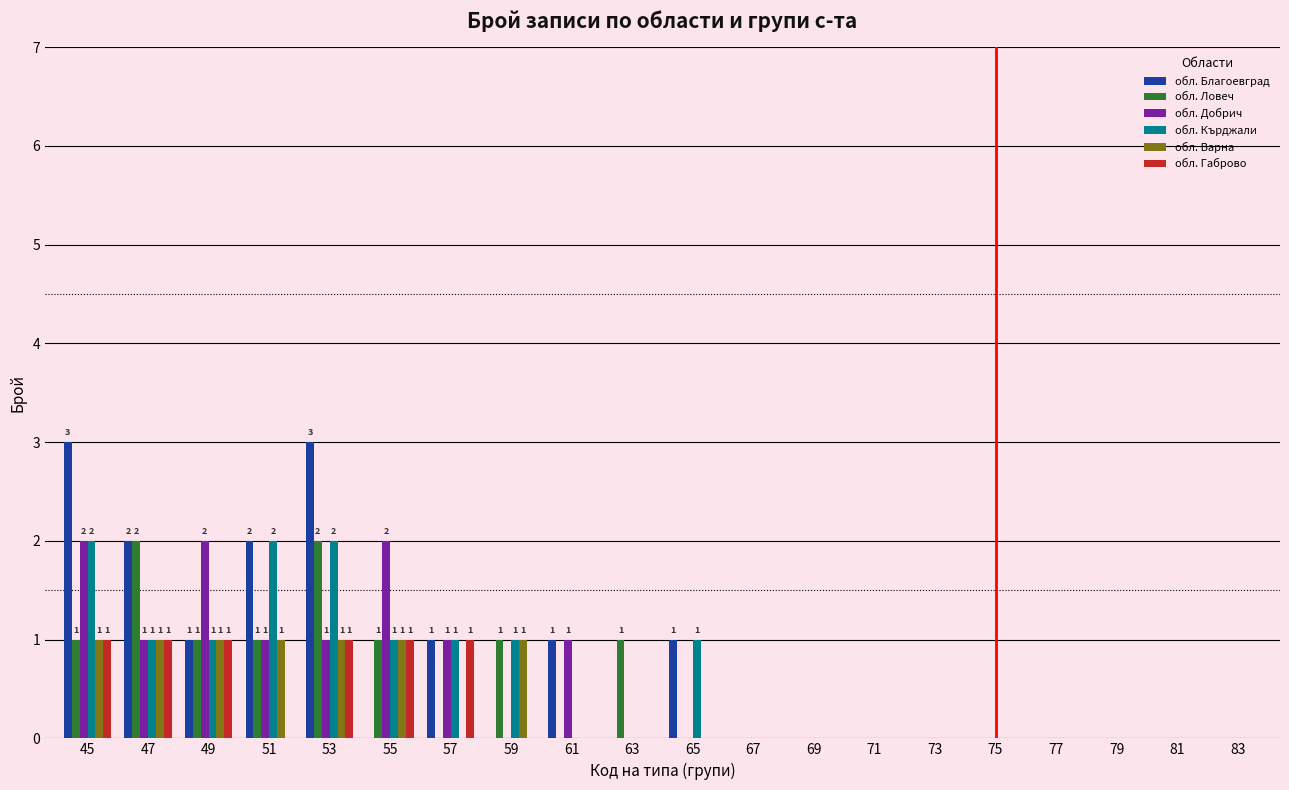

Which series changed the most between 45 and 63?

обл. Благоевград